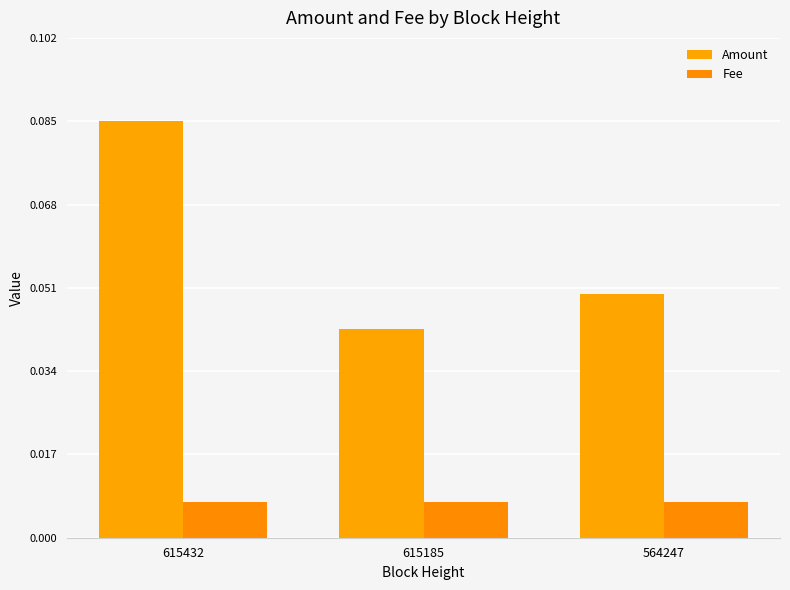

What is the sum of all Amount values?

0.2